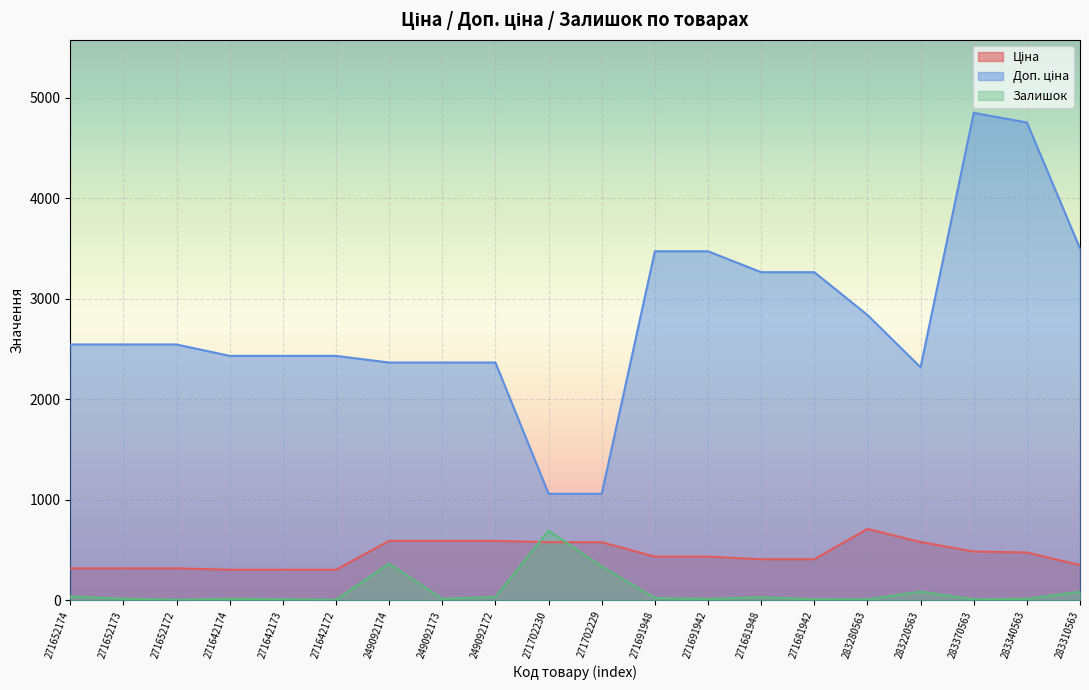

Reading right to left, extract all data points from this chart.

Ціна: 283310563=350.2	283340563=475.7	283370563=485.1	283220563=579.8	283280563=710.0	271681942=408.2	271681948=408.2	271691942=434.3	271691948=434.3	271702229=578.1	271702230=578.1	249092172=591.6	249092173=591.6	249092174=591.6	271642172=304.1	271642173=304.1	271642174=304.1	271652172=318.3	271652173=318.3	271652174=318.3
Доп. ціна: 283310563=3502.5	283340563=4756.7	283370563=4851.4	283220563=2319.2	283280563=2839.8	271681942=3265.8	271681948=3265.8	271691942=3474.1	271691948=3474.1	271702229=1060.0	271702230=1060.0	249092172=2366.5	249092173=2366.5	249092174=2366.5	271642172=2432.8	271642173=2432.8	271642174=2432.8	271652172=2546.4	271652173=2546.4	271652174=2546.4
Залишок: 283310563=85.0	283340563=14.0	283370563=9.0	283220563=86.0	283280563=9.0	271681942=10.0	271681948=30.0	271691942=13.0	271691948=22.0	271702229=337.0	271702230=694.0	249092172=33.0	249092173=14.0	249092174=365.0	271642172=5.0	271642173=10.0	271642174=14.0	271652172=5.0	271652173=15.0	271652174=38.0